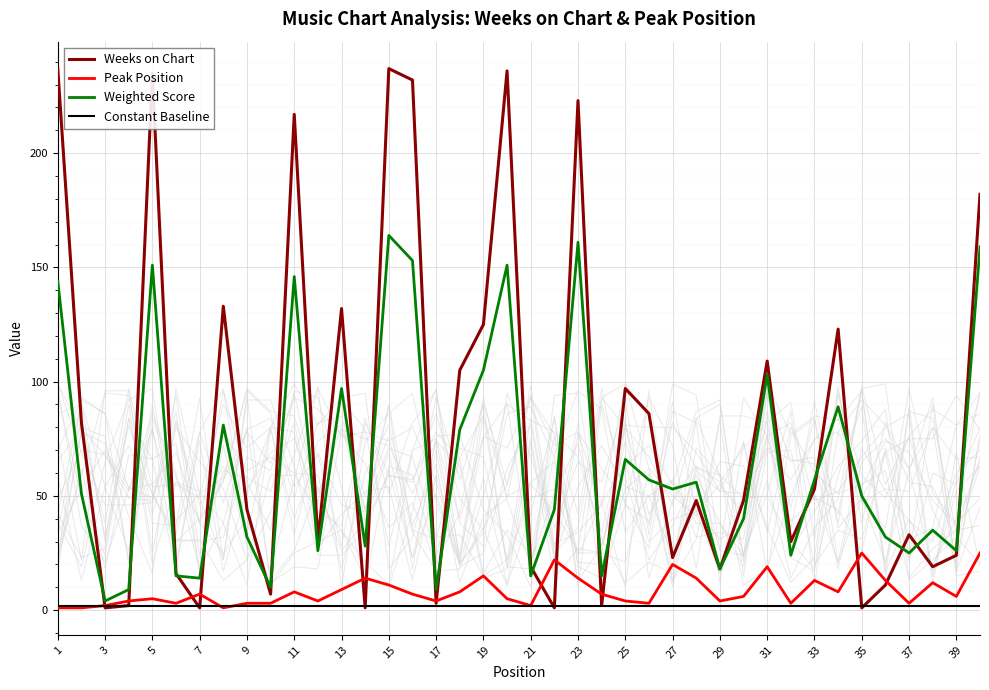

Which series has the largest total across all categories?

Weeks on Chart